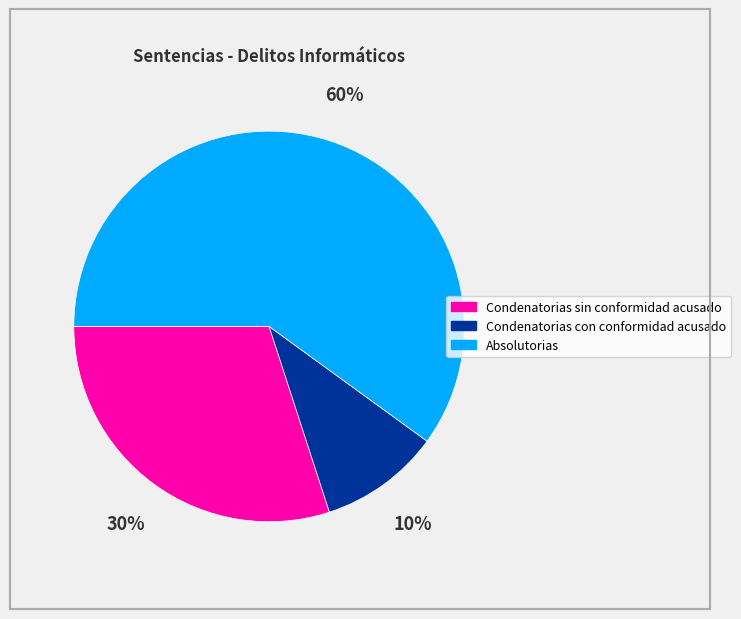

To the nearest percent, what percentage of the pie is Condenatorias sin conformidad acusado?

30%